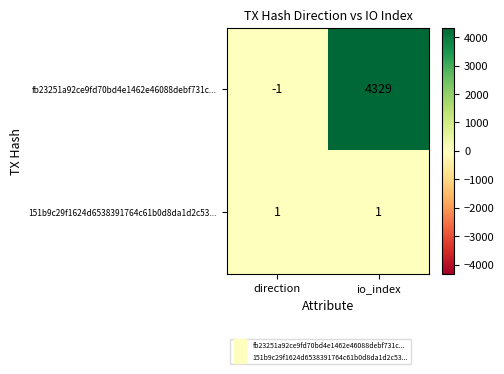

At direction, list the series in order from largest to smallest.

151b9c29f1624d6538391764c61b0d8da1d2c53..., fb23251a92ce9fd70bd4e1462e46088debf731c...